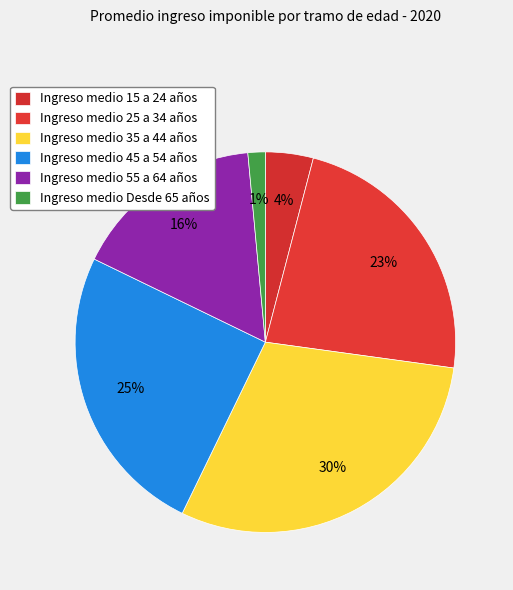

Count the number of slices in the pie.

6